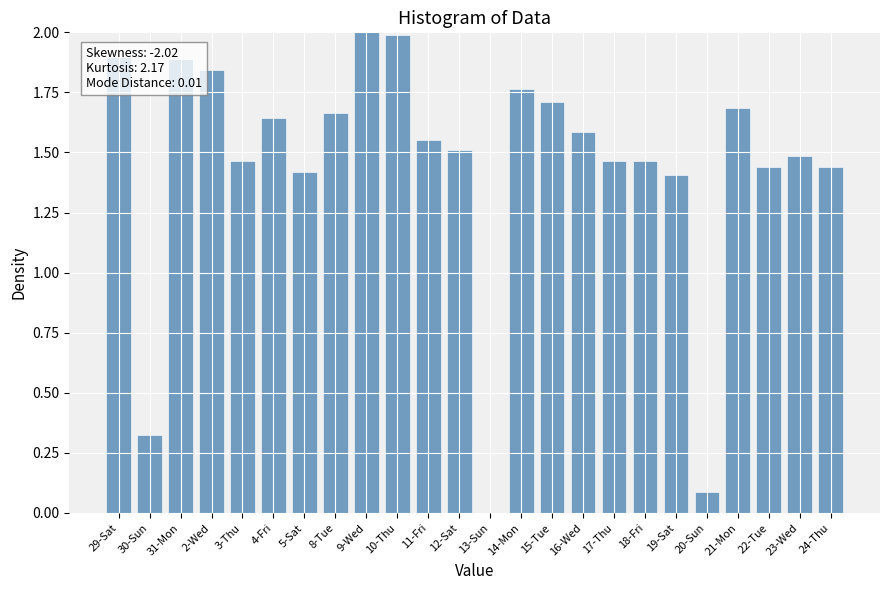

Between 10-Thu and 5-Sat, which is larger?

10-Thu